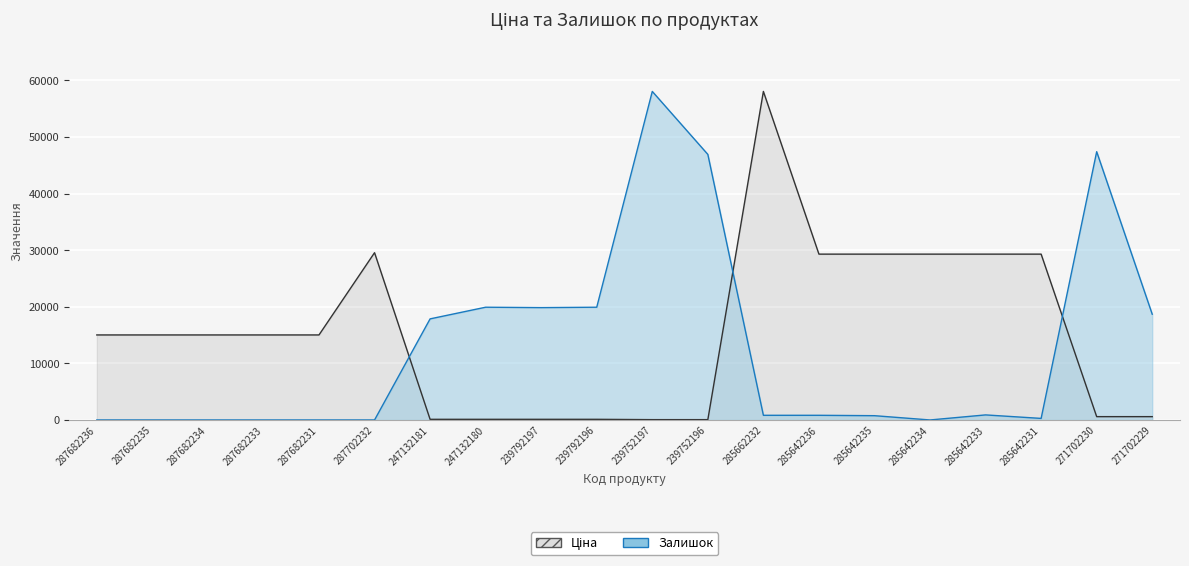

What is the sum of the Залишок values at 287682234 and 271702229?

18681.7